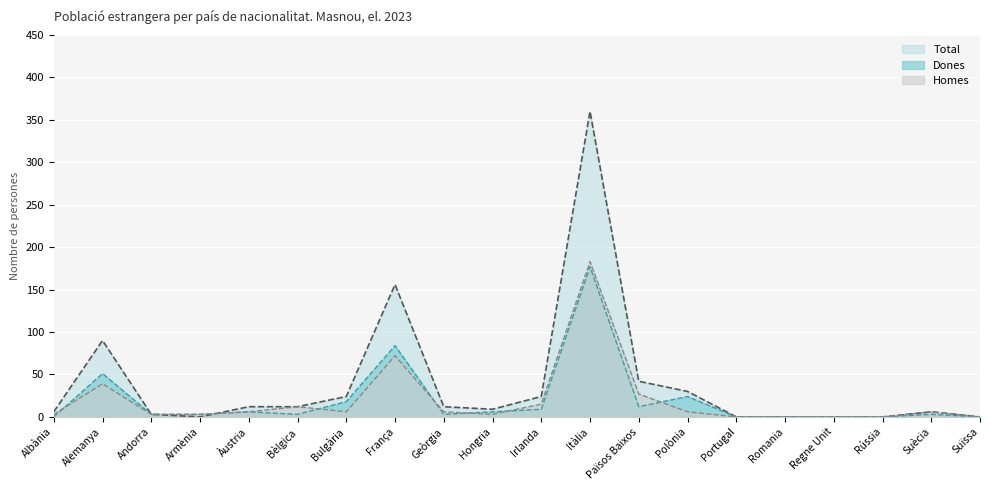

What is the label of the 11th point from the right?

Hongria